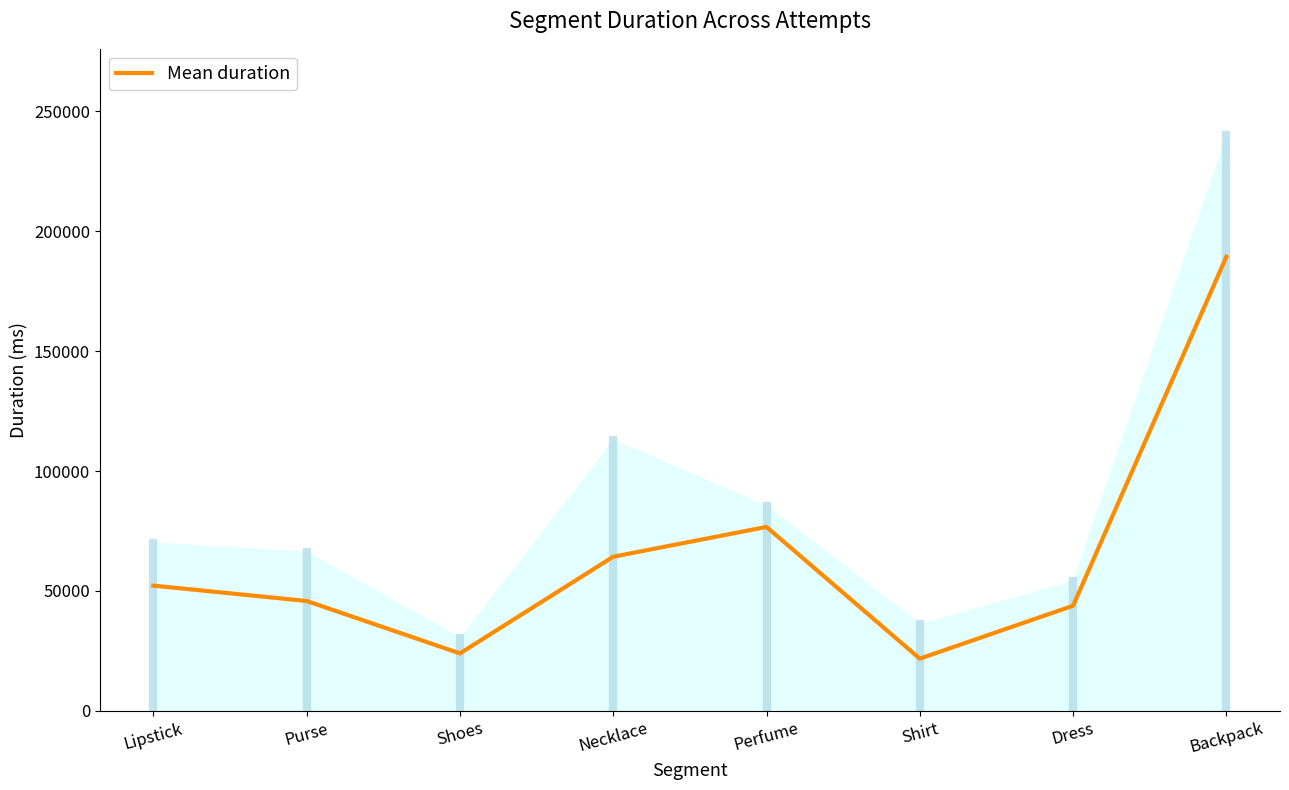

What is the greatest value displayed?

189368.1